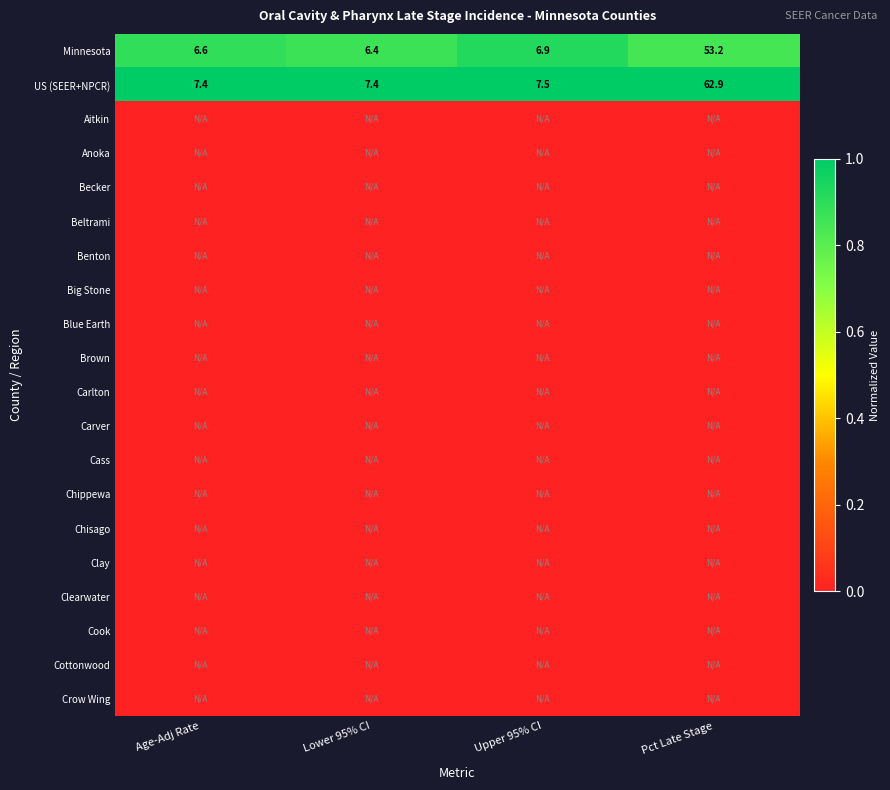

True or false: US (SEER+NPCR) has a value of 7.4 at Age-Adj Rate.

True